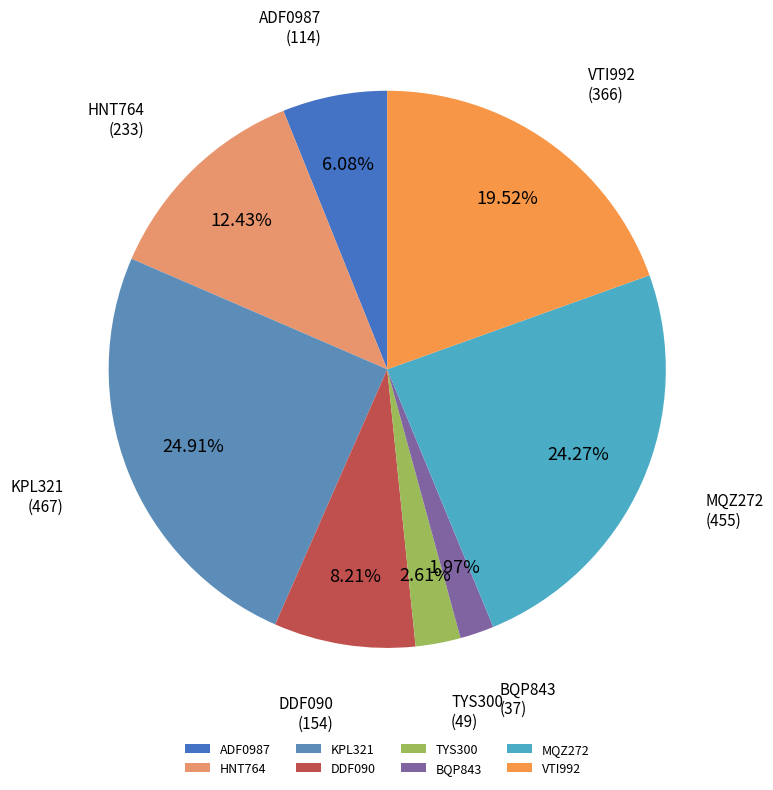

What is the largest slice in the pie chart?

KPL321